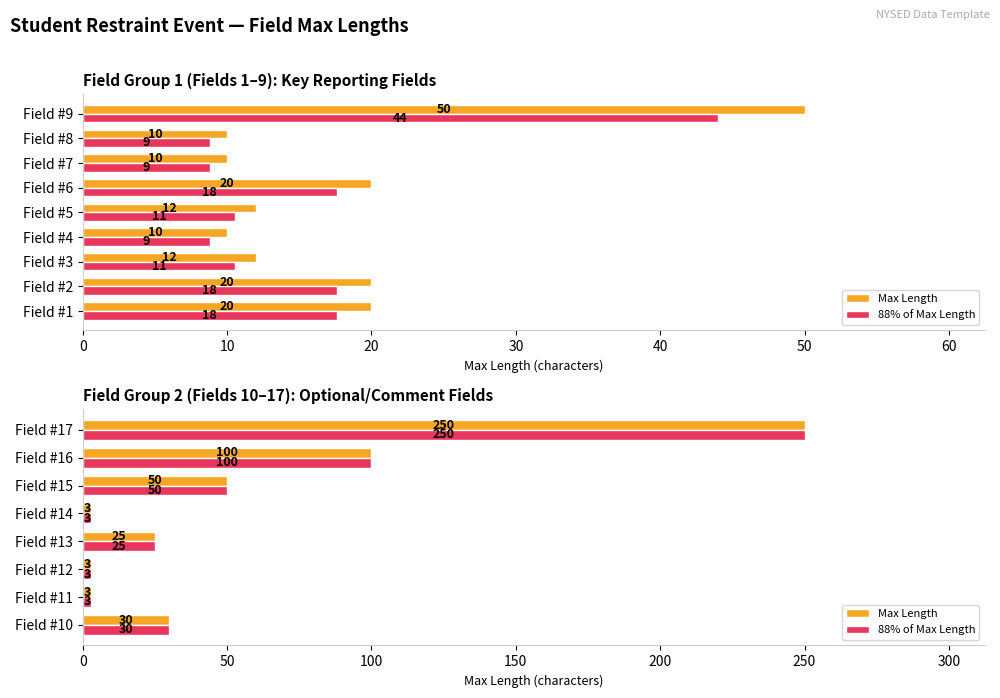

What is the average value of the Max Length series?

58